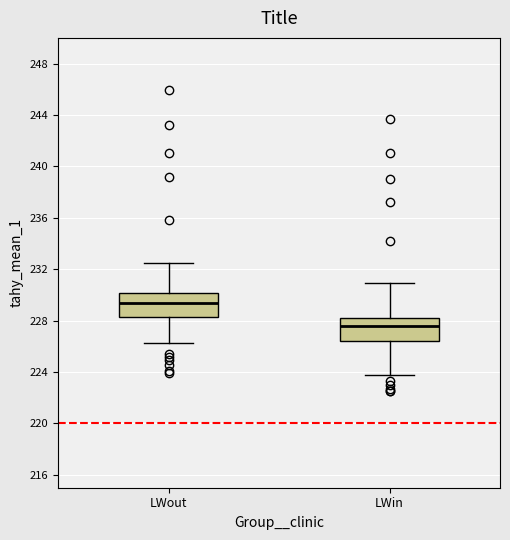

Which box's median line is the lowest?

LWin